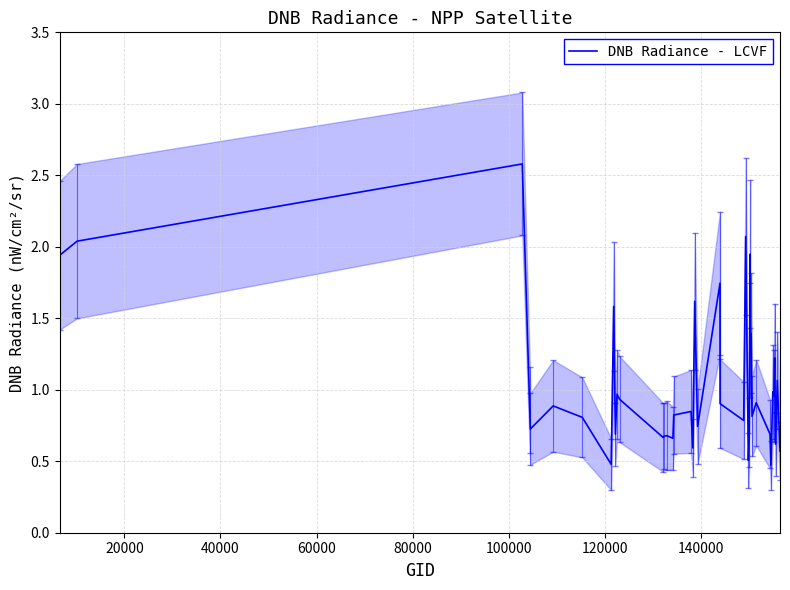

What is the lowest value of the DNB Radiance - LCVF series?

0.5